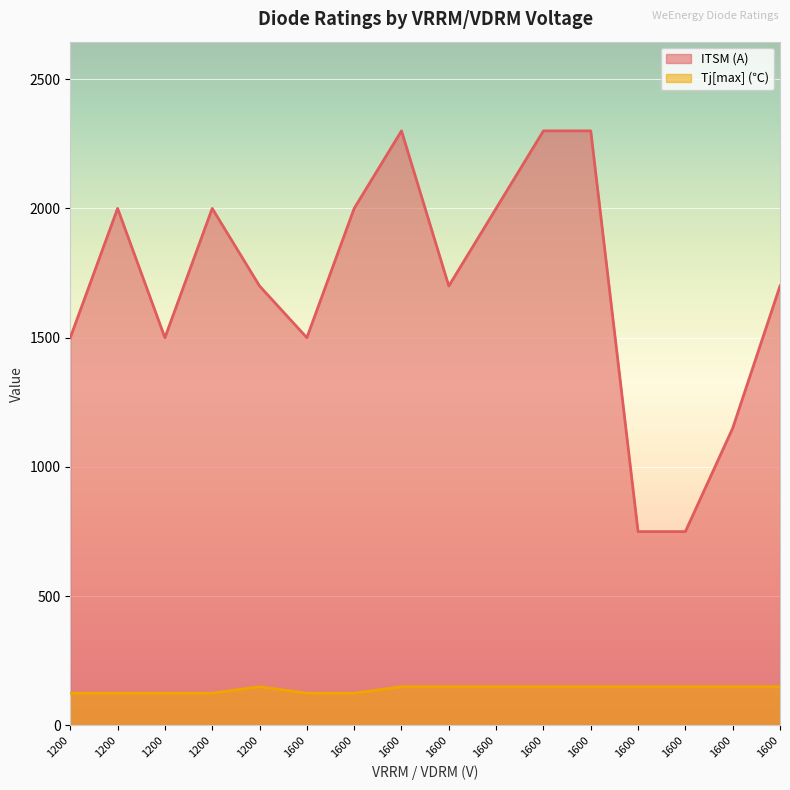

Rank the categories by ITSM (A) value from highest to lowest.

1600, 1600, 1600, 1200, 1600, 1200, 1600, 1600, 1200, 1600, 1200, 1600, 1200, 1600, 1600, 1600